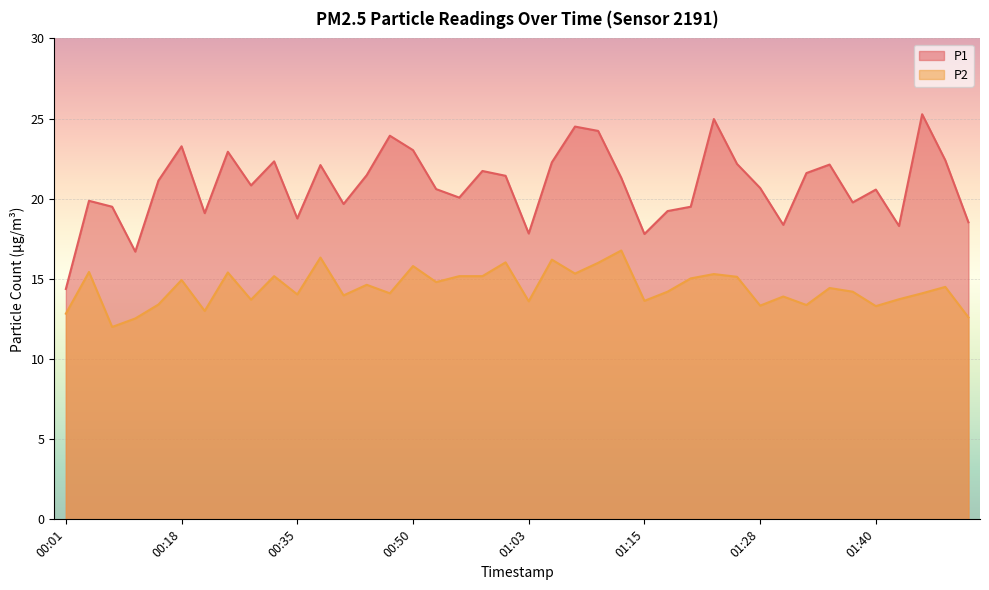

How many data points in P2 are above 14?

25